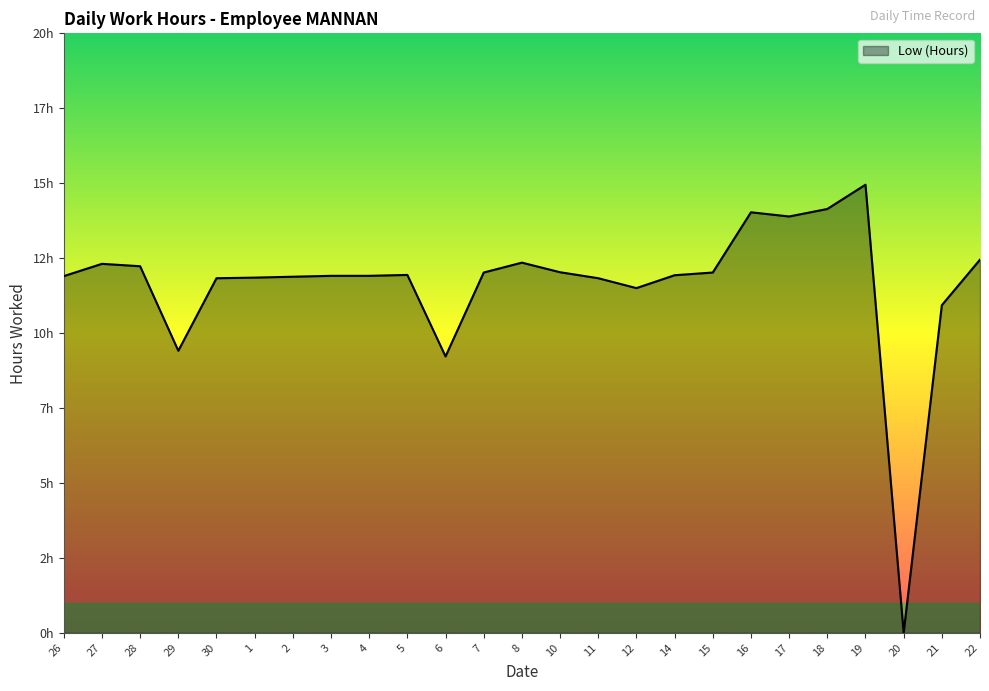

Rank the categories by value from lowest to highest.

20, 6, 29, 21, 12, 30, 11, 1, 2, 26, 3, 4, 14, 5, 7, 15, 10, 28, 27, 8, 22, 17, 16, 18, 19